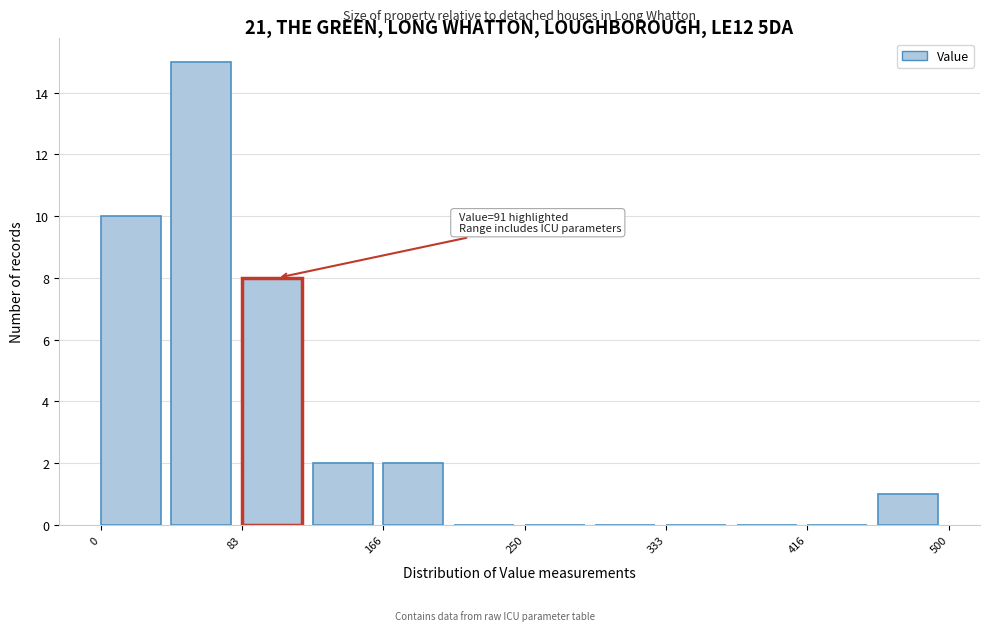

Over which range of the x-axis is the bar tallest?

40 to 80